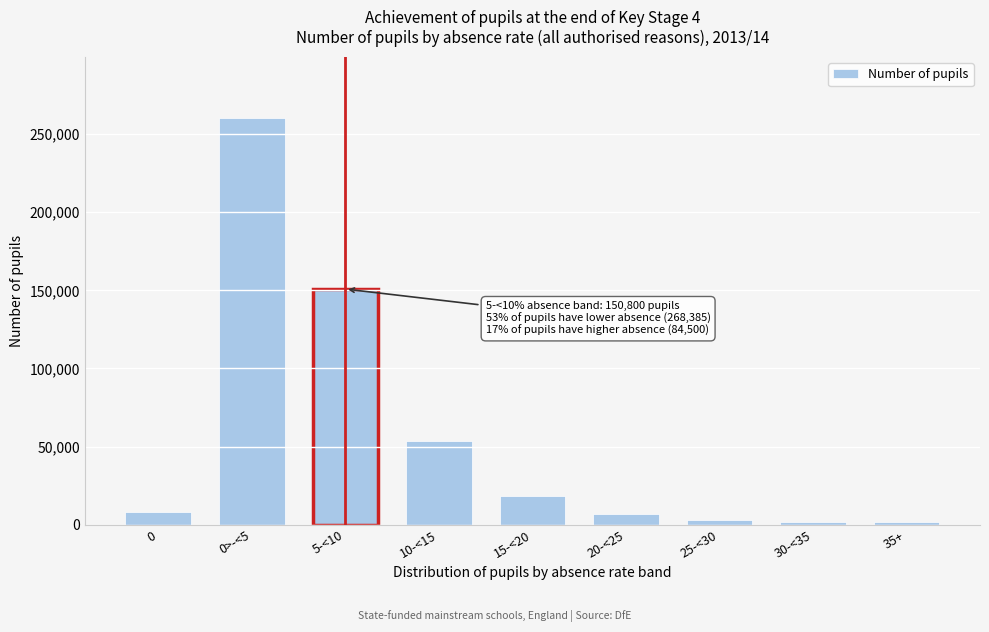

What is the label of the 8th bar from the right?

0>-<5